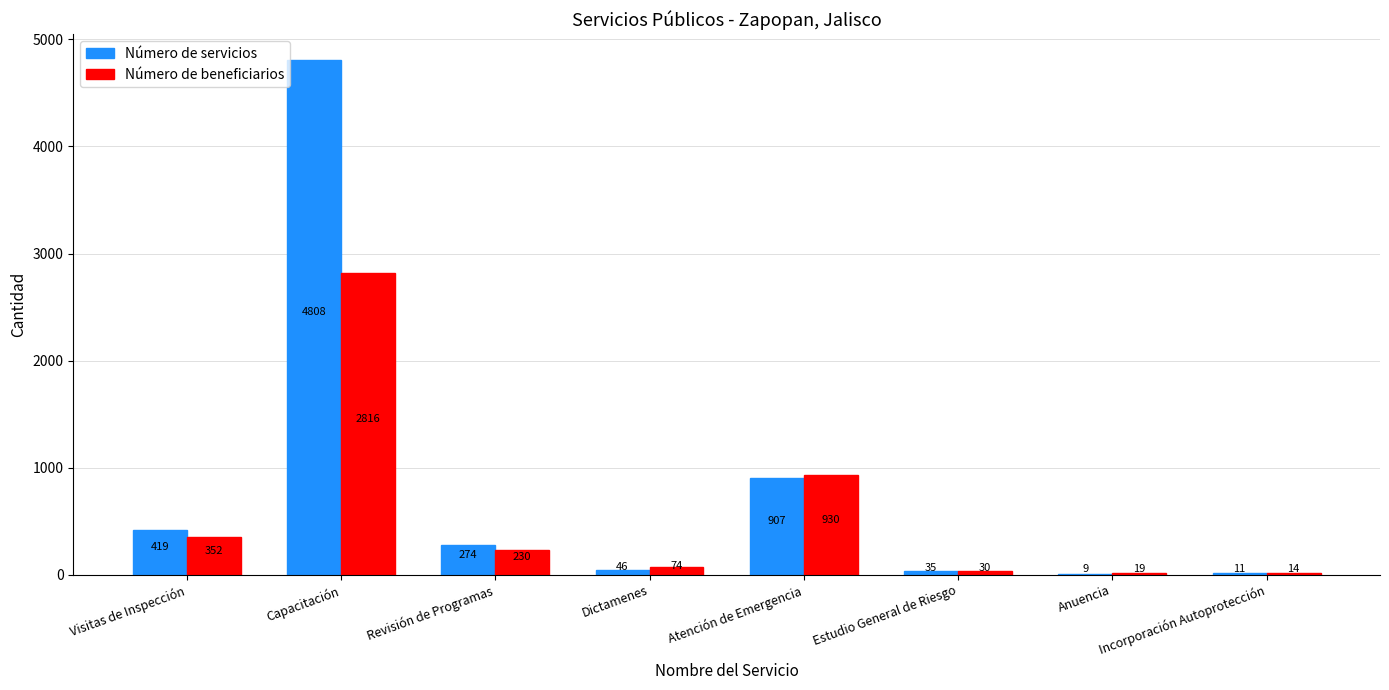

The value of Número de servicios at Incorporación Autoprotección is 11. True or false?

True